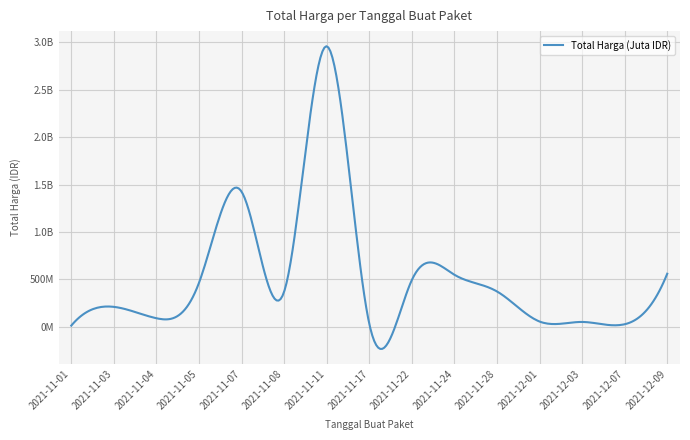

Does the chart have visible grid lines?

Yes